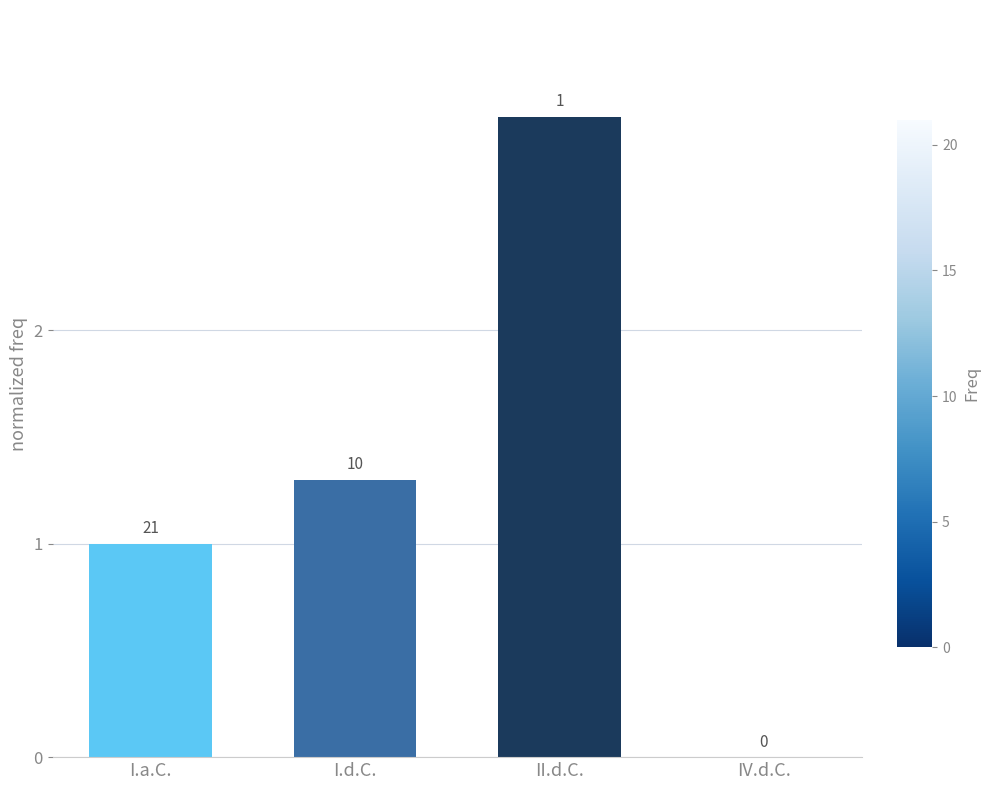

True or false: the data shows 1.0 at I.a.C..

True